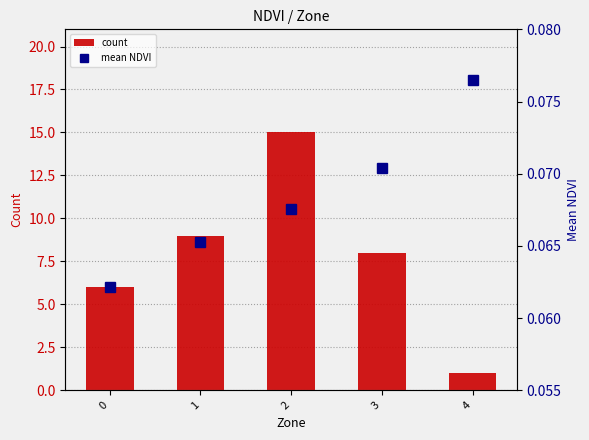

Which series has the largest total across all categories?

count